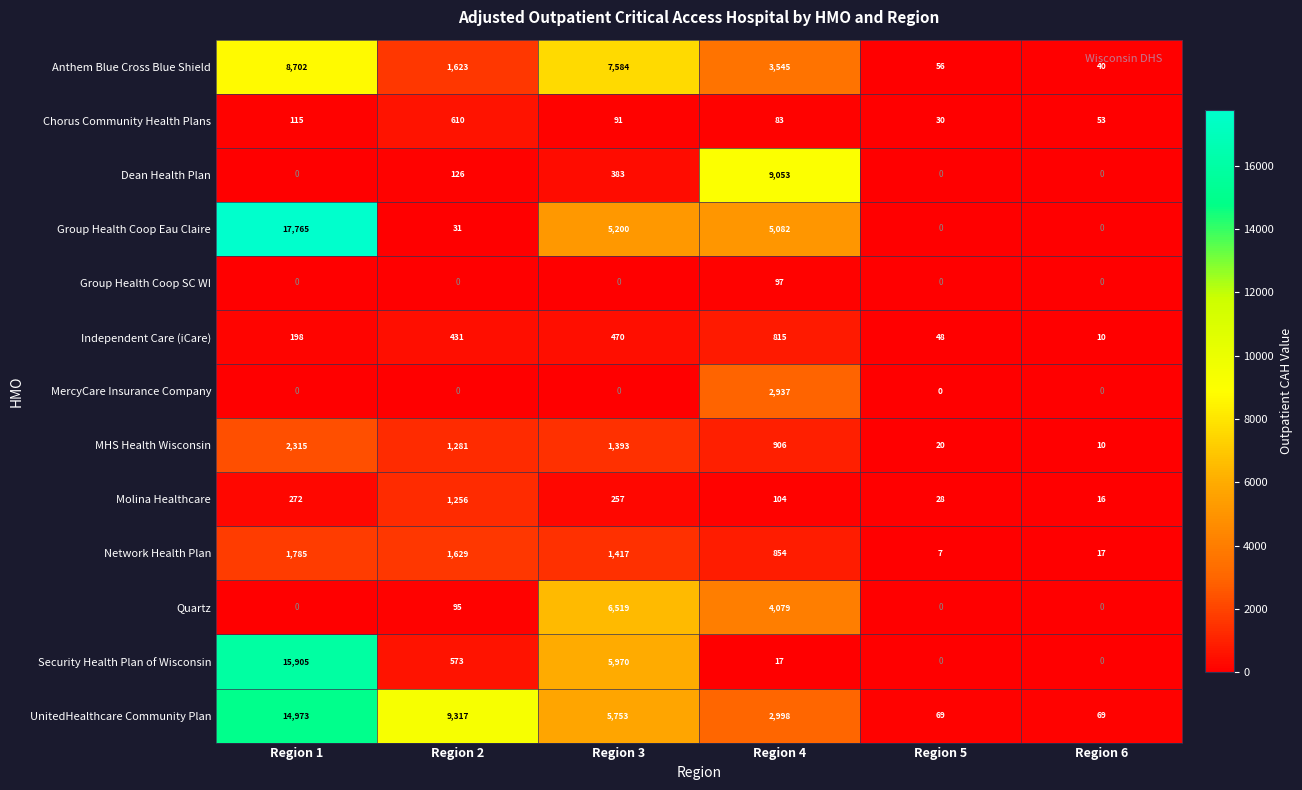

Is the value of Chorus Community Health Plans at Region 1 greater than the value of Dean Health Plan at Region 2?

No